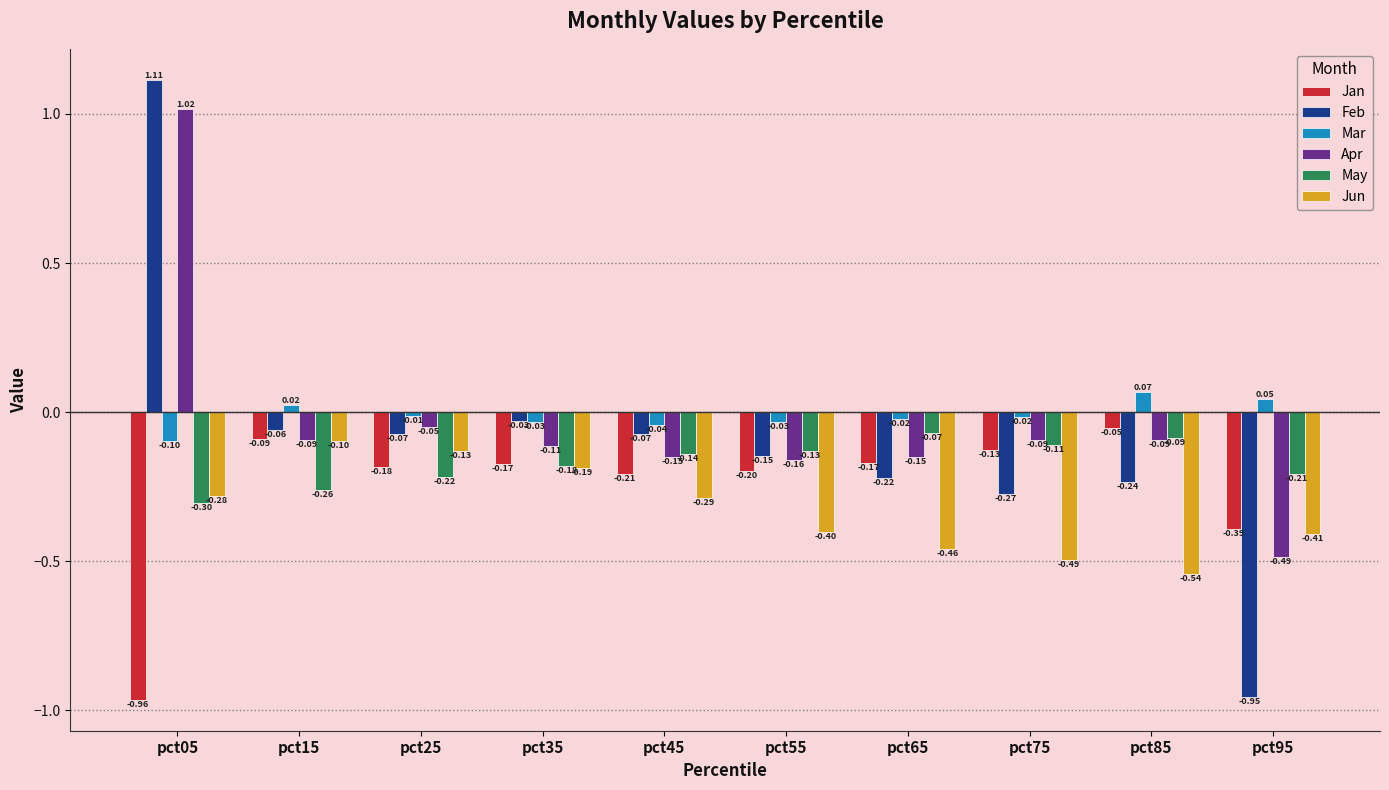

Which series has the largest range (max minus min)?

Feb